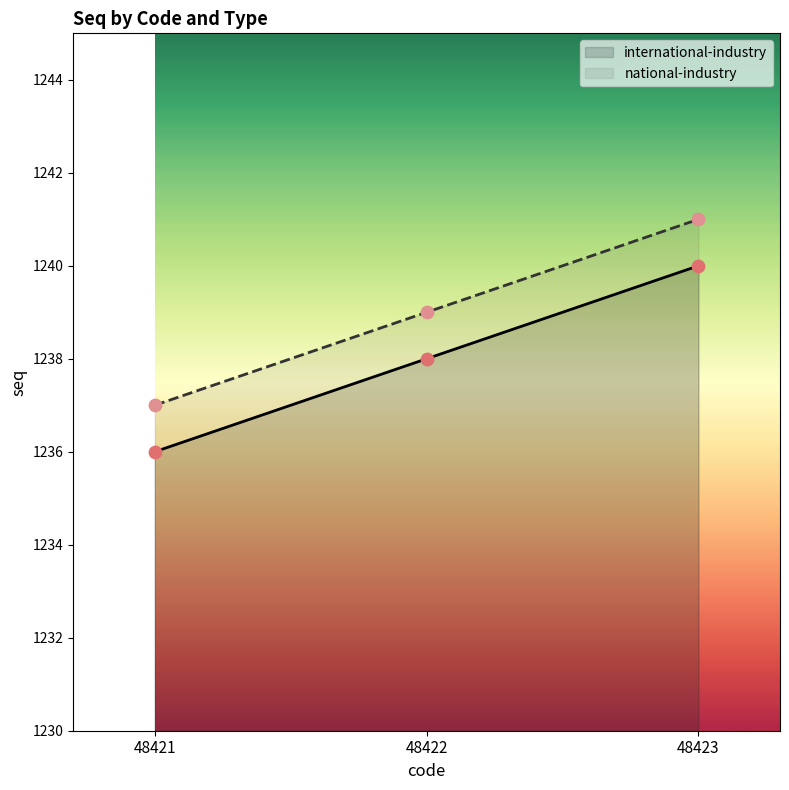

What is the total value across all series at 48423?

2481